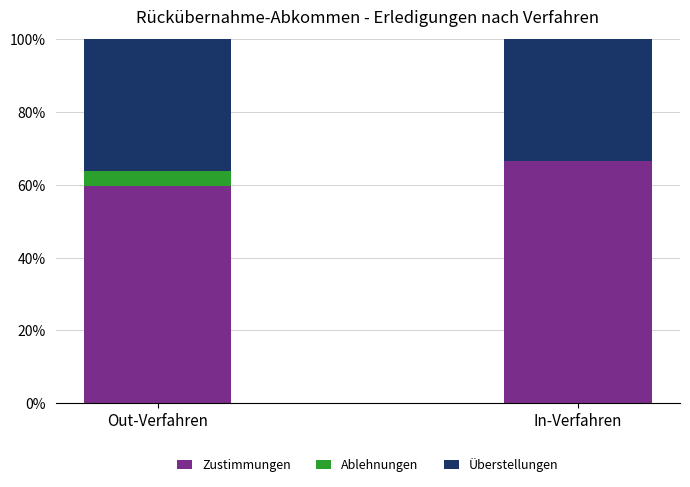

What are all the series names shown in the legend?

Zustimmungen, Ablehnungen, Überstellungen